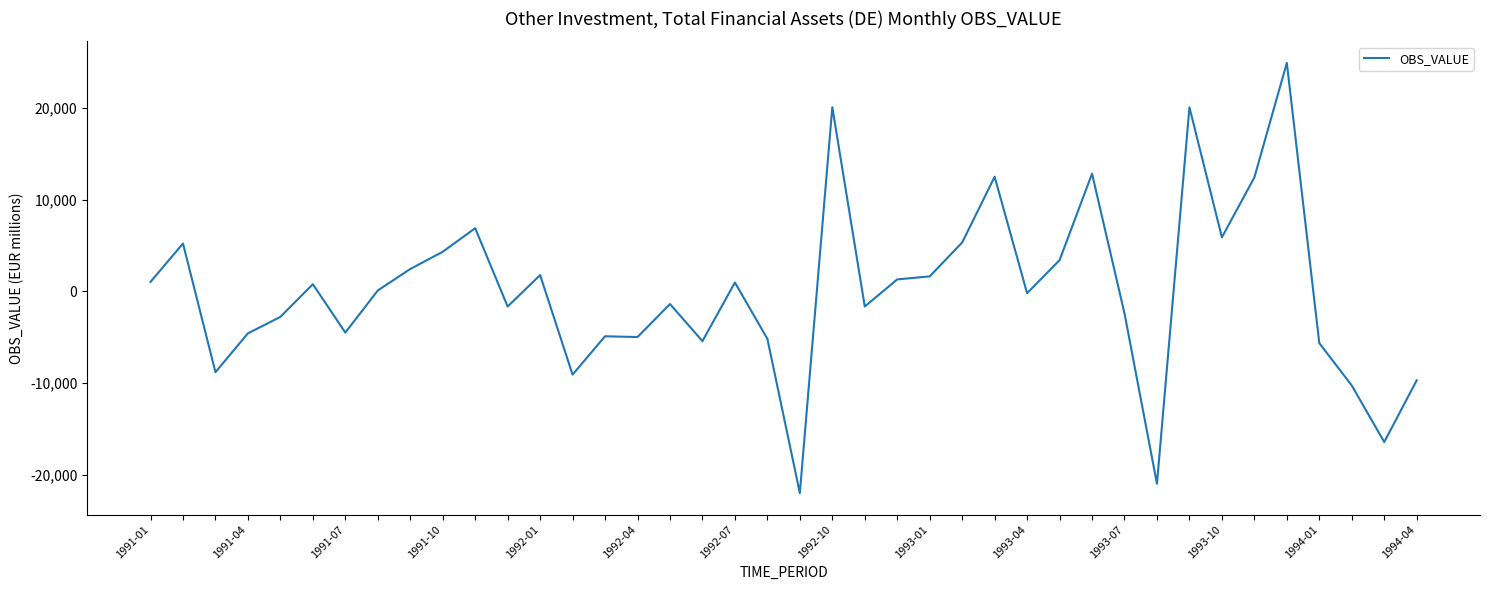

Does the chart have visible grid lines?

No